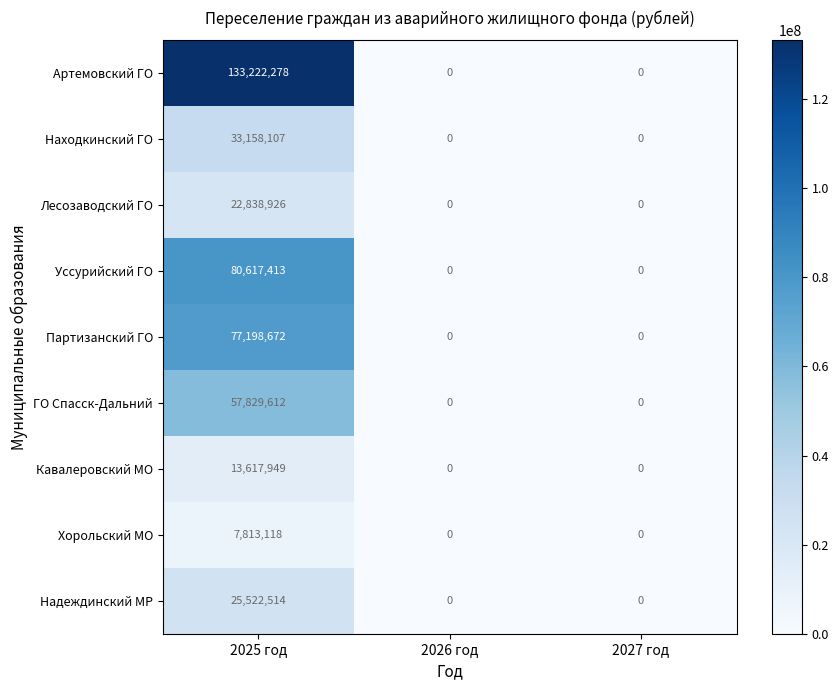

At how many categories does at least one series exceed 125283211?

1